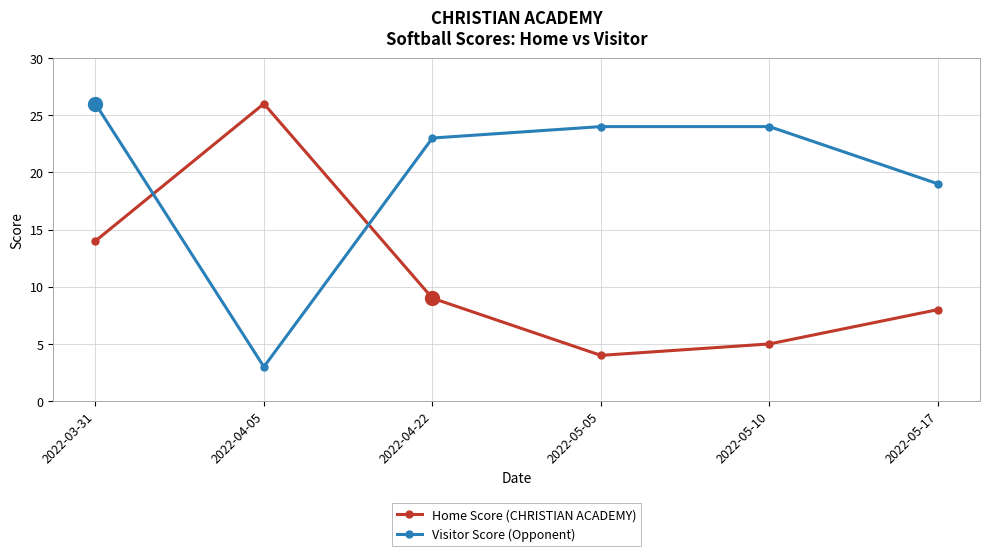

Rank the series at 2022-03-31 from lowest to highest value.

Home Score (CHRISTIAN ACADEMY), Visitor Score (Opponent)